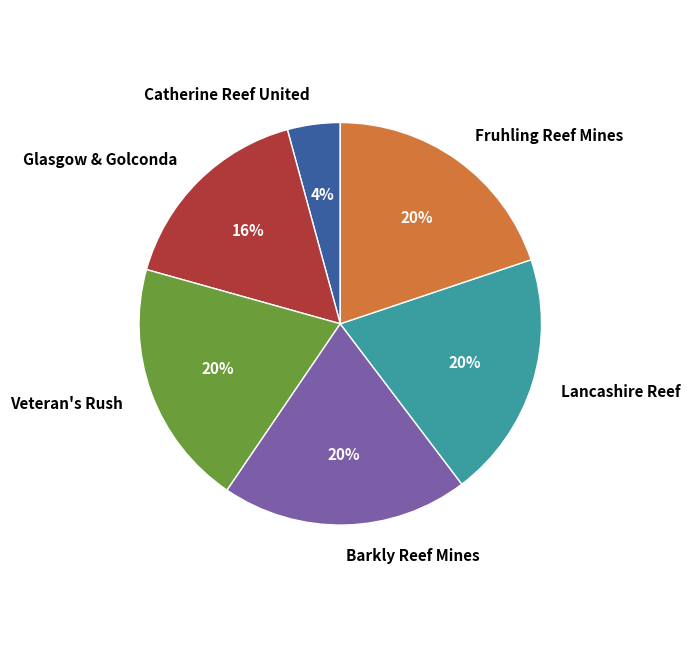

Which slice is the smallest?

Catherine Reef United